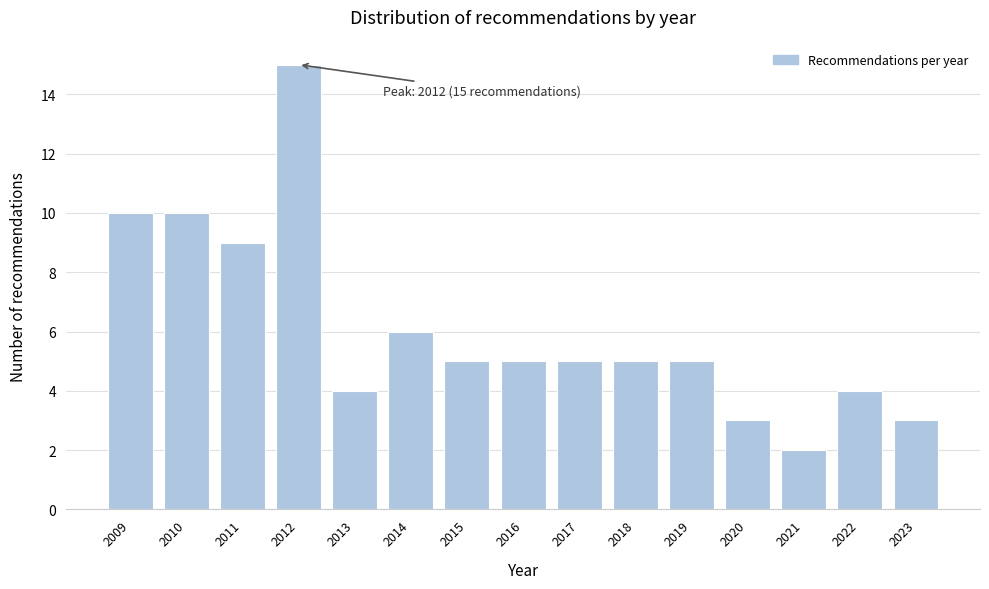

Reading left to right, list all the values displayed in this chart.

10	10	9	15	4	6	5	5	5	5	5	3	2	4	3